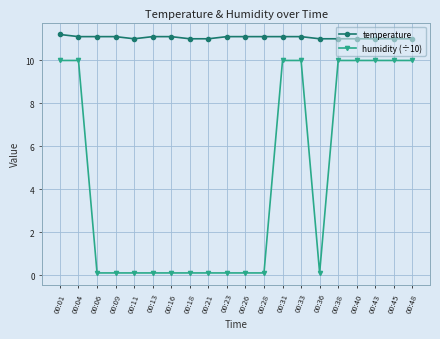

What value does the humidity (÷10) series have at 00:45?

10.0